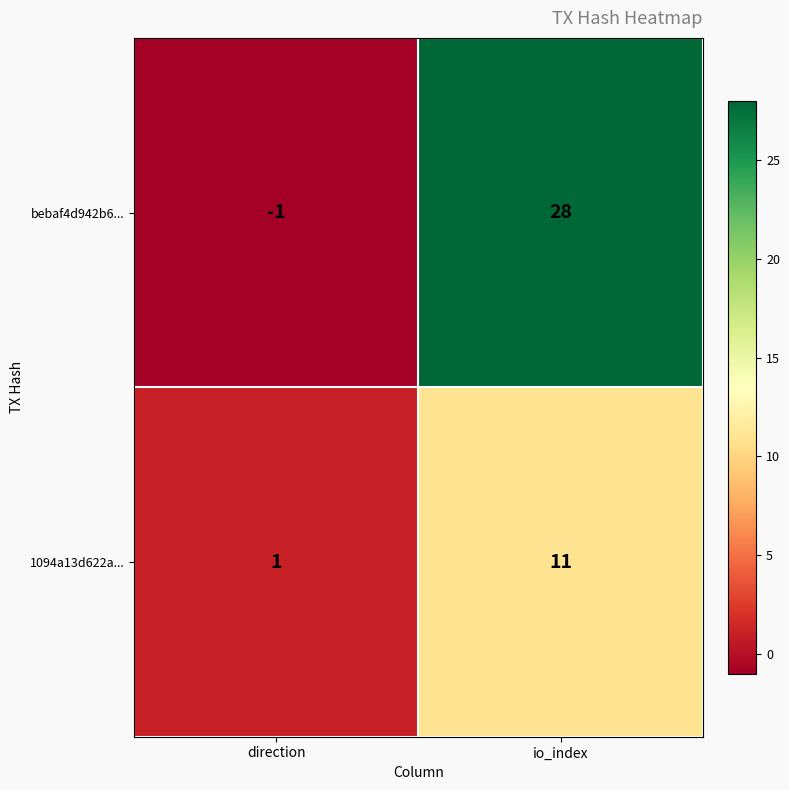

Reading left to right, list all the values displayed in this chart.

bebaf4d942b6...: -1	28
1094a13d622a...: 1	11